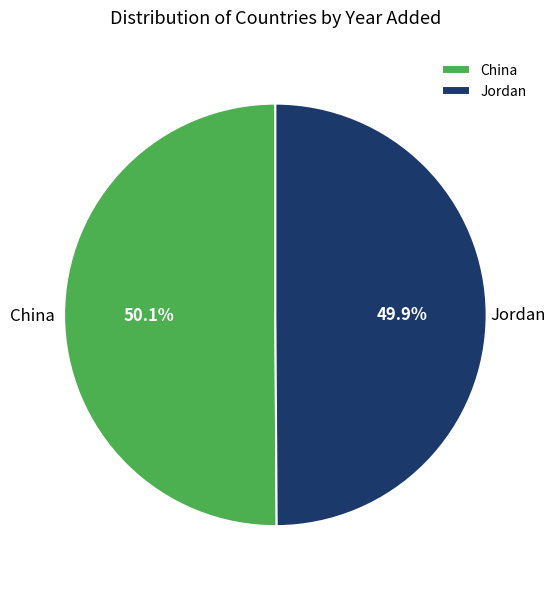

Is it true that China is 42% of the pie?

False